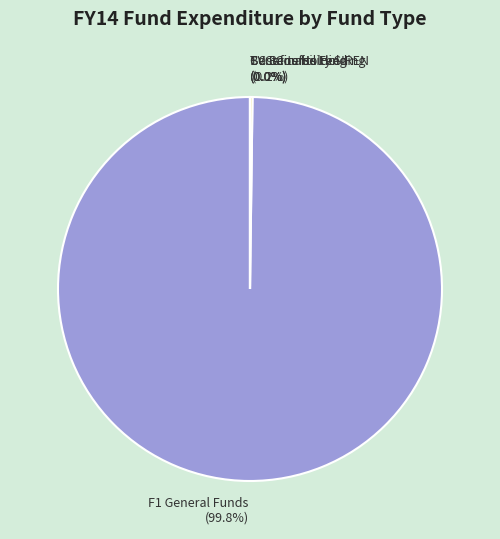

Which slice represents more than half of the pie?

F1 General Funds